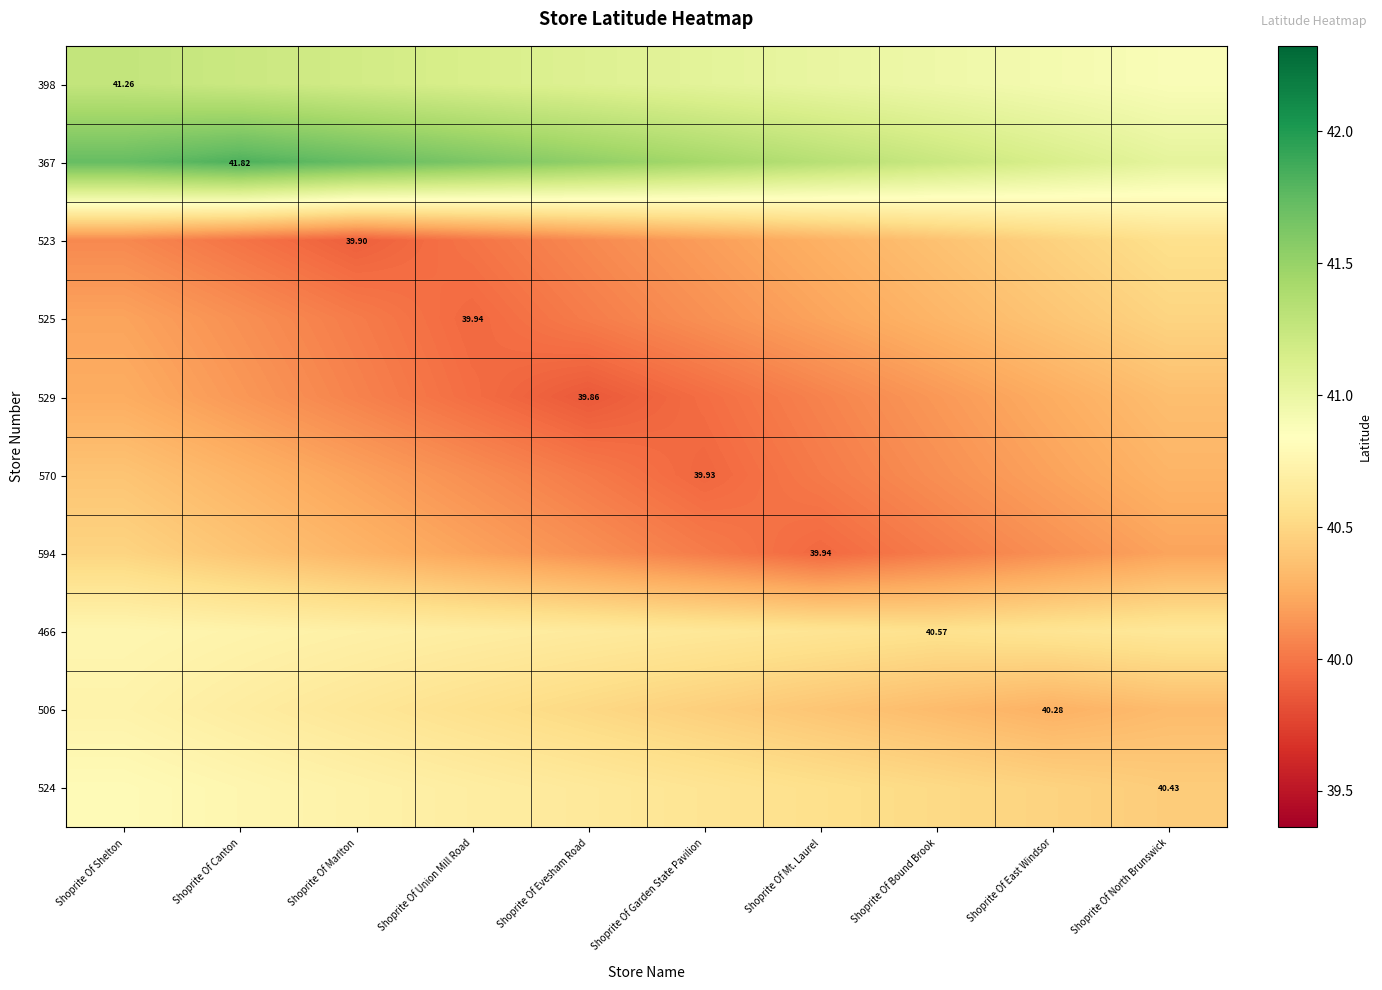

What is the spread (max minus min) of values at Shoprite Of Shelton?

1.6